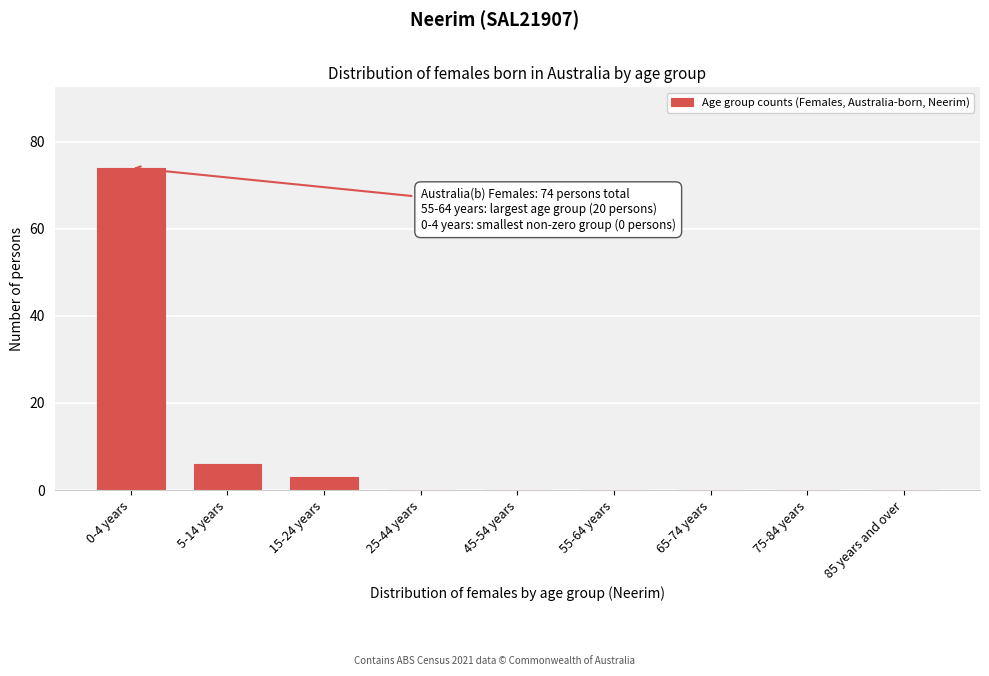

Reading left to right, list all the values displayed in this chart.

0-4 years=74	5-14 years=6	15-24 years=3	25-44 years=0	45-54 years=0	55-64 years=0	65-74 years=0	75-84 years=0	85 years and over=0